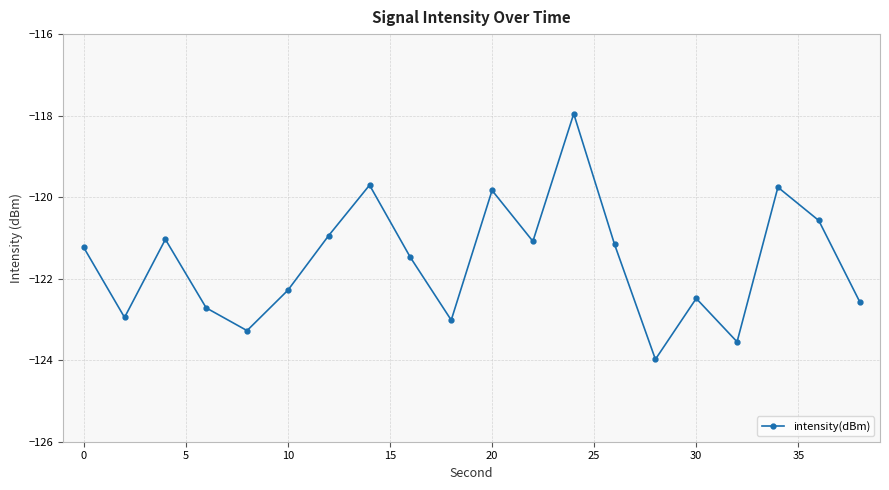

What is the smallest value displayed?

-124.0